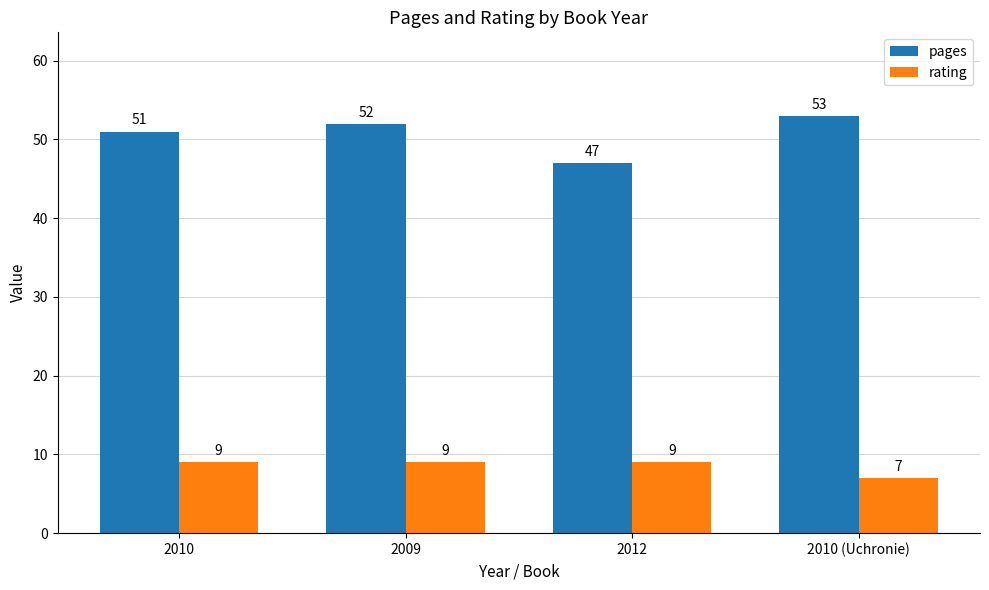

At which label is pages closest to 50?

2010